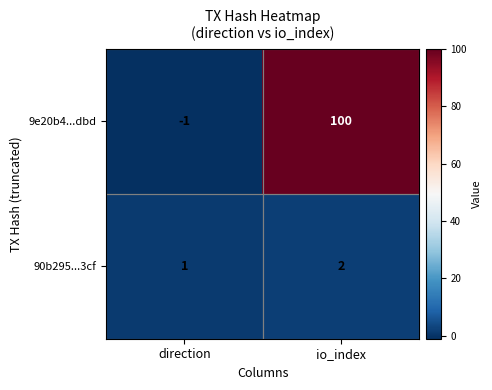

The 90b295...3cf series shows 1 at direction. True or false?

True